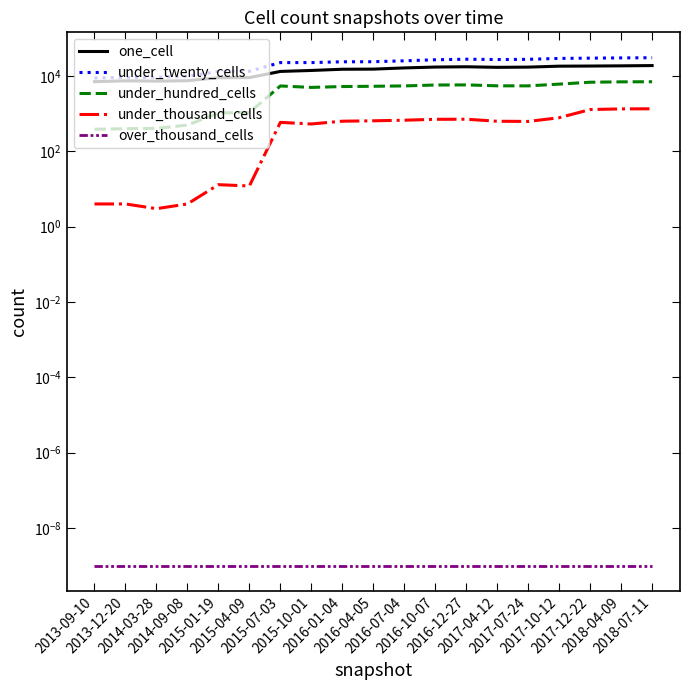

The one_cell series shows 17158.0 at 2017-07-24. True or false?

True